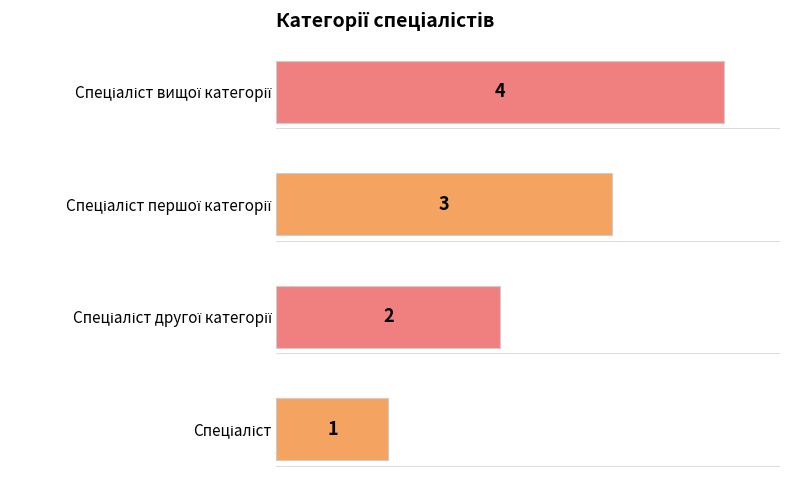

What is the sum of all values?

10